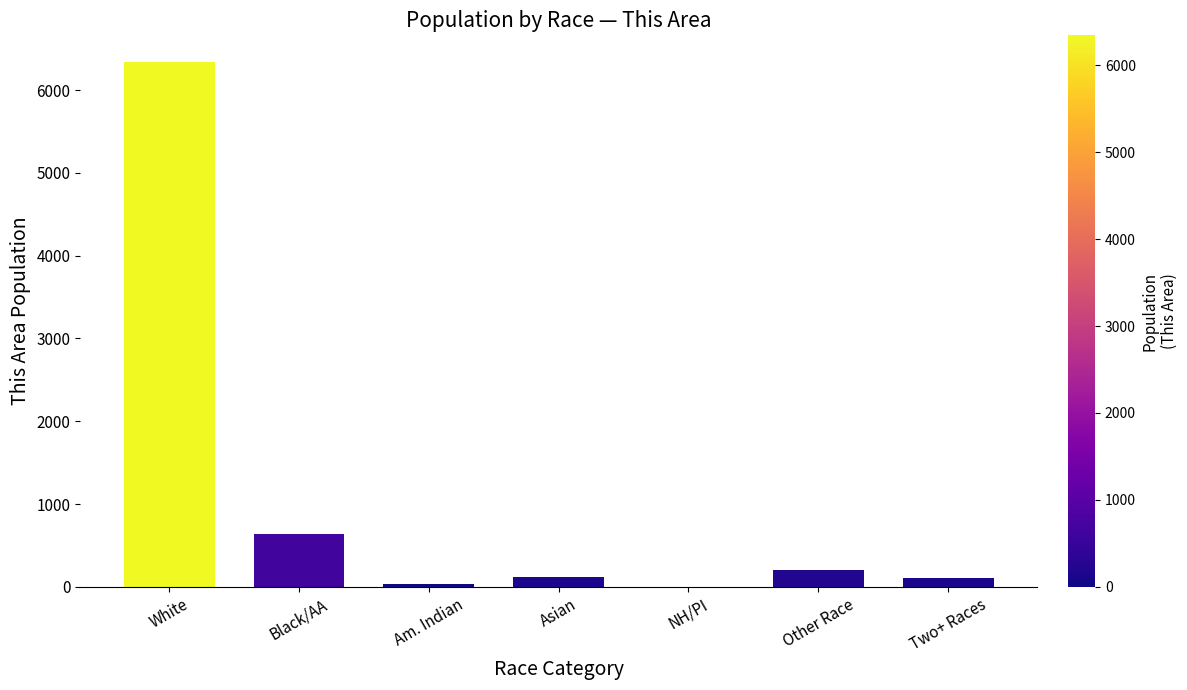

Which label corresponds to the largest value in the chart?

White